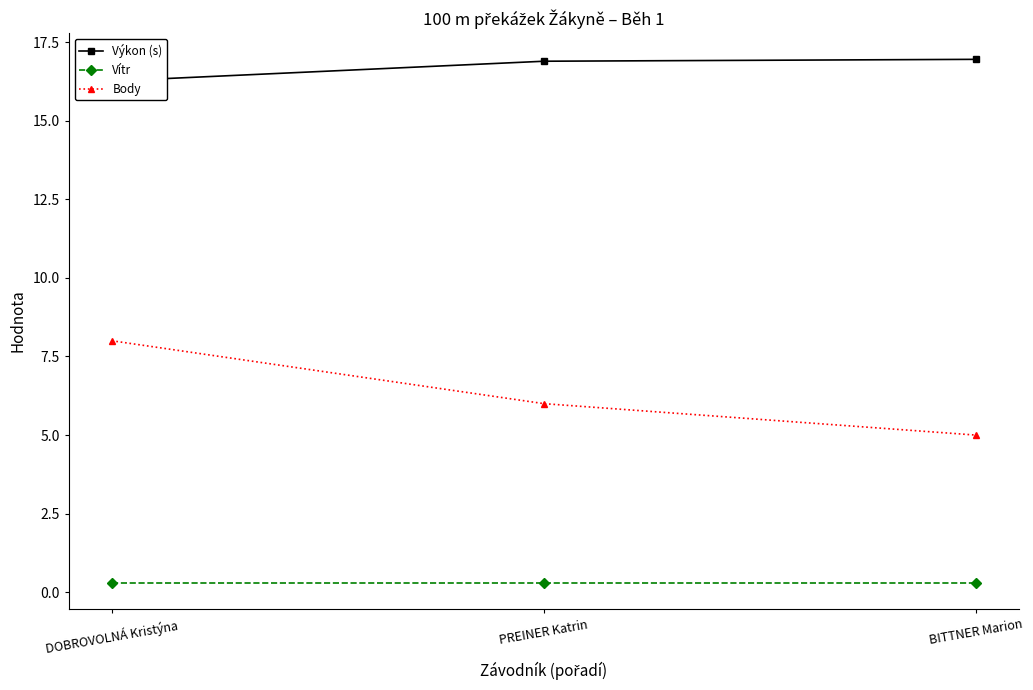

What is the sum of all Body values?

19.0